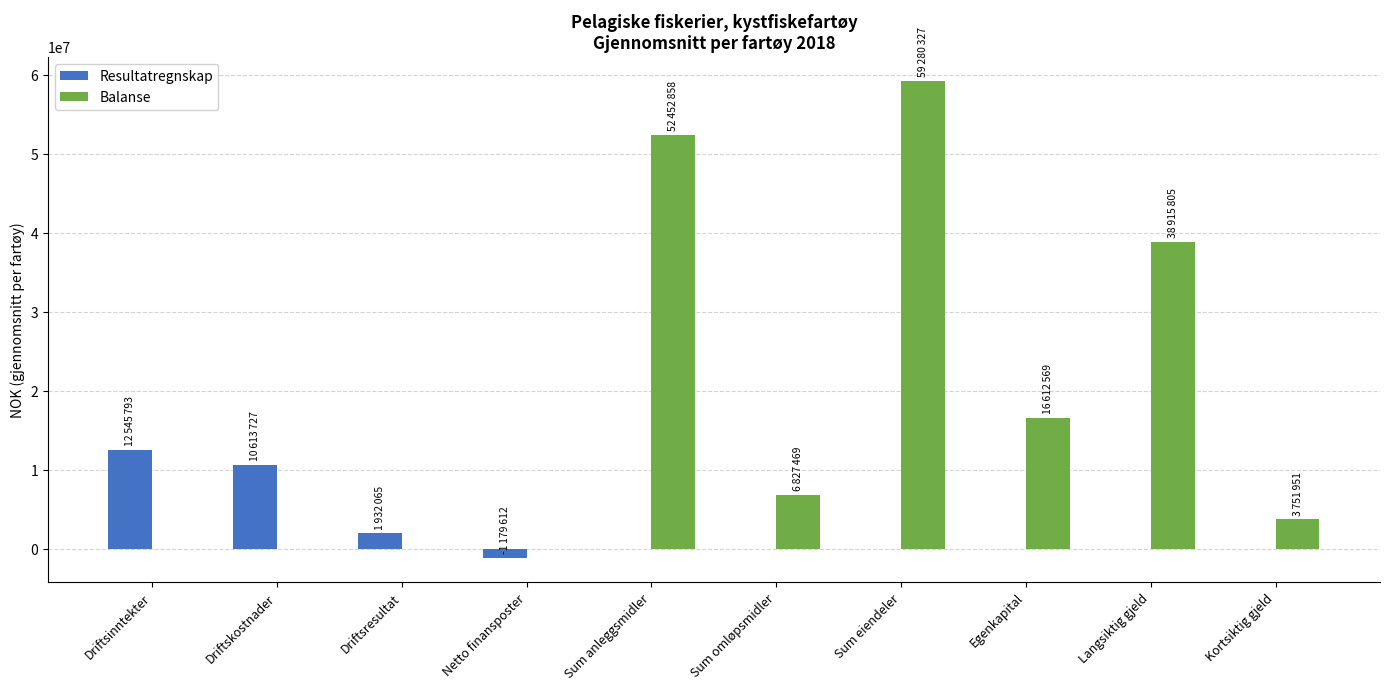

What is the greatest value displayed?

59280327.2